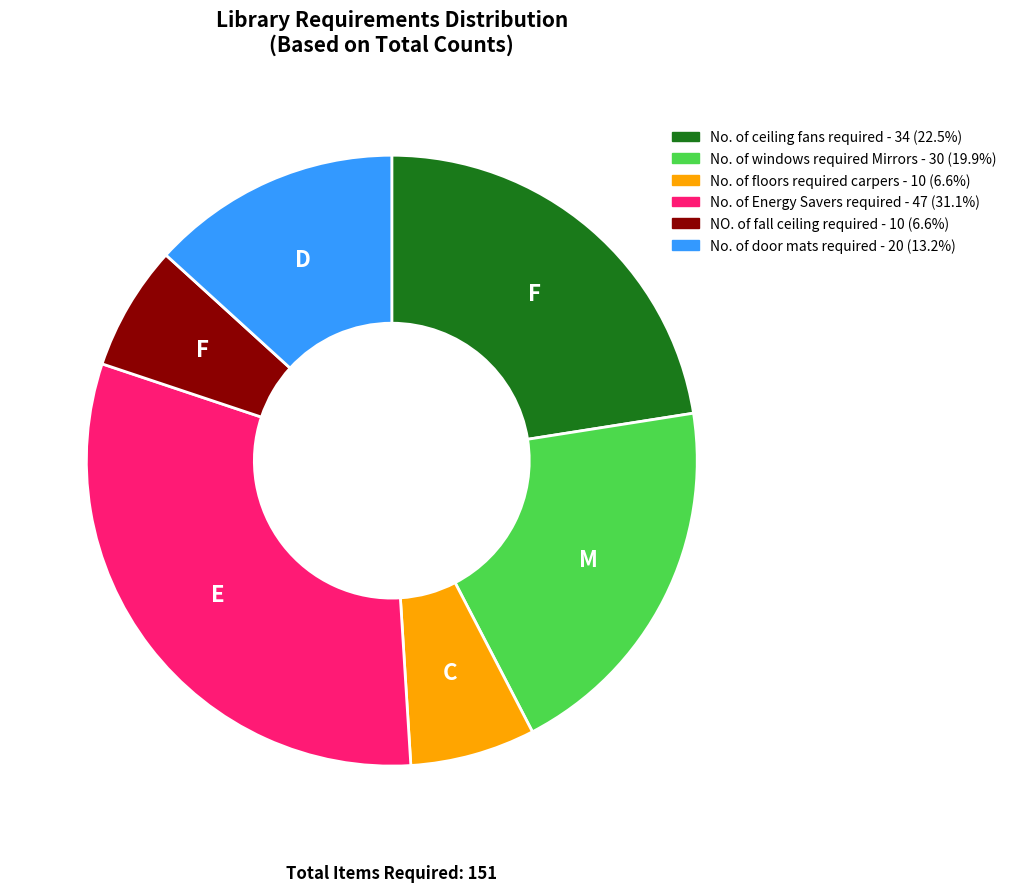

Is there any slice that represents more than half of the pie?

No